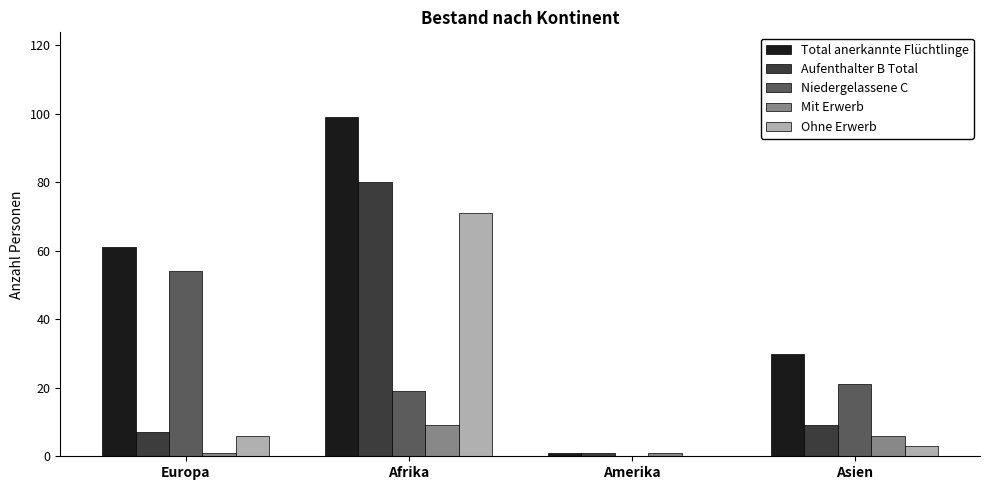

What is the greatest value displayed?

99